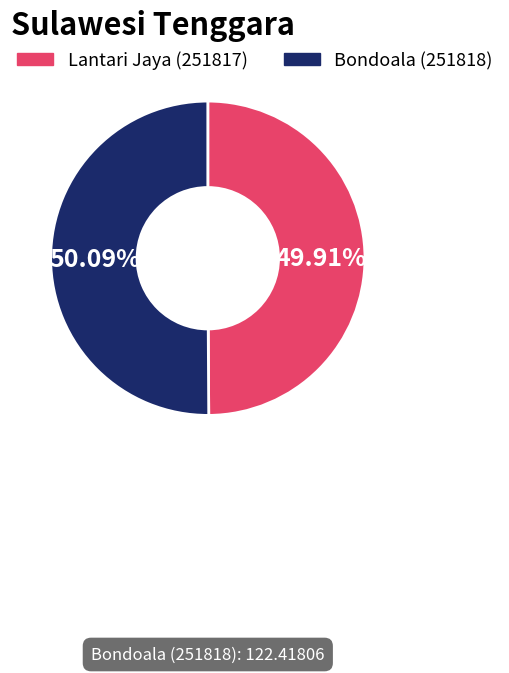

Is there a majority slice in this chart?

Yes